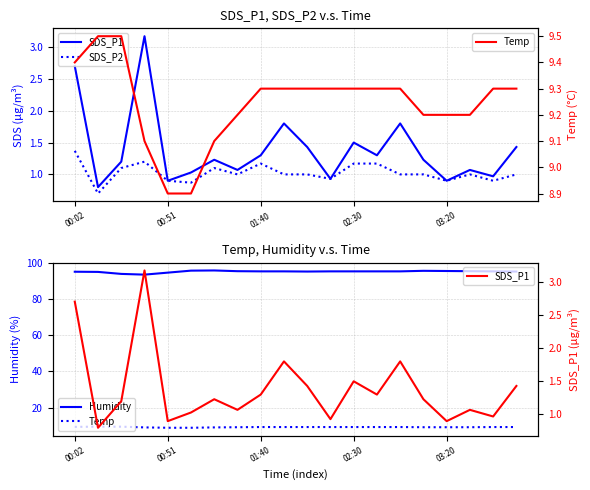

Reading left to right, list all the values displayed in this chart.

SDS_P1: 2.7	0.8	1.2	3.2	0.9	1.0	1.2	1.1	1.3	1.8	1.4	0.9	1.5	1.3	1.8	1.2	0.9	1.1	1.0	1.4
SDS_P2: 1.4	0.7	1.1	1.2	0.9	0.9	1.1	1.0	1.2	1.0	1.0	0.9	1.2	1.2	1.0	1.0	0.9	1.0	0.9	1.0
Humidity: 95.0	94.9	93.8	93.4	94.5	95.6	95.7	95.3	95.2	95.2	95.1	95.2	95.2	95.2	95.2	95.5	95.4	95.3	95.2	95.1
Temp: 9.4	9.5	9.5	9.1	8.9	8.9	9.1	9.2	9.3	9.3	9.3	9.3	9.3	9.3	9.3	9.2	9.2	9.2	9.3	9.3